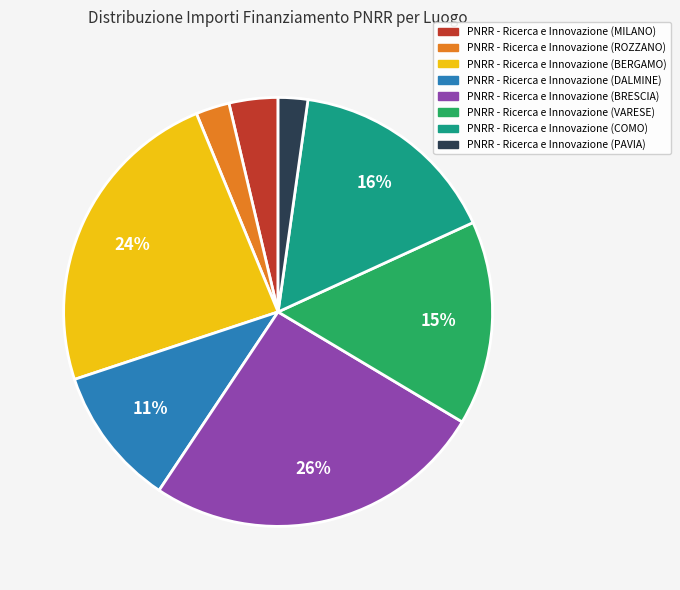

What is the largest slice in the pie chart?

PNRR - Ricerca e Innovazione (BRESCIA)